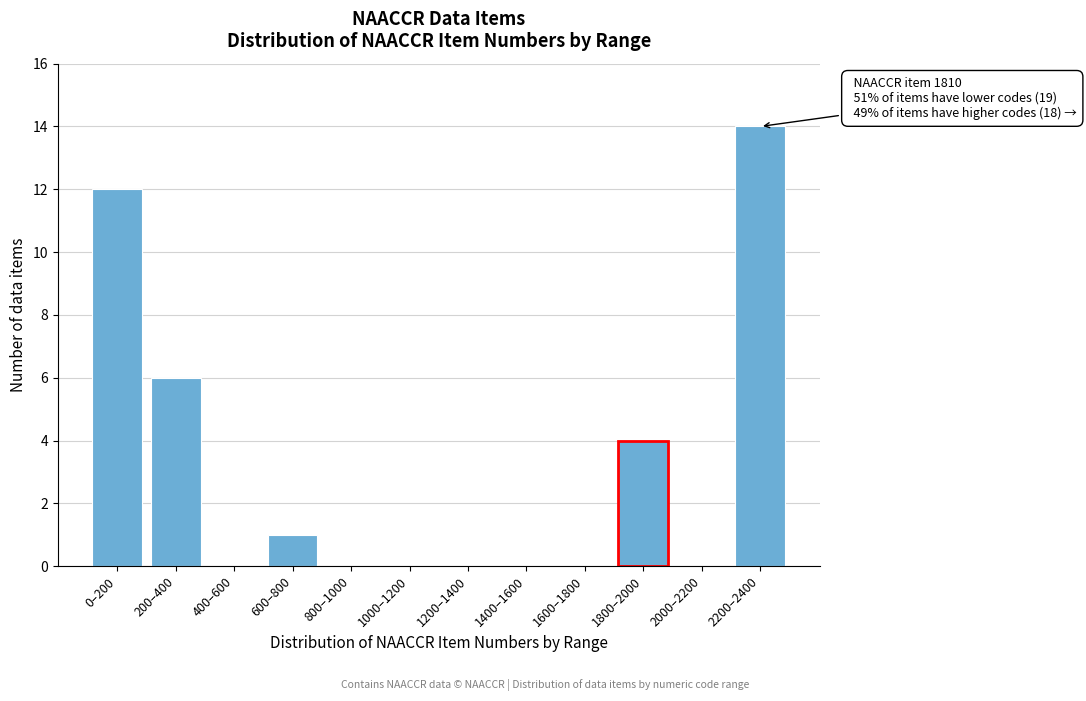

Reading left to right, transcribe all the data shown in this chart.

0–200=12	200–400=6	400–600=0	600–800=1	800–1000=0	1000–1200=0	1200–1400=0	1400–1600=0	1600–1800=0	1800–2000=4	2000–2200=0	2200–2400=14